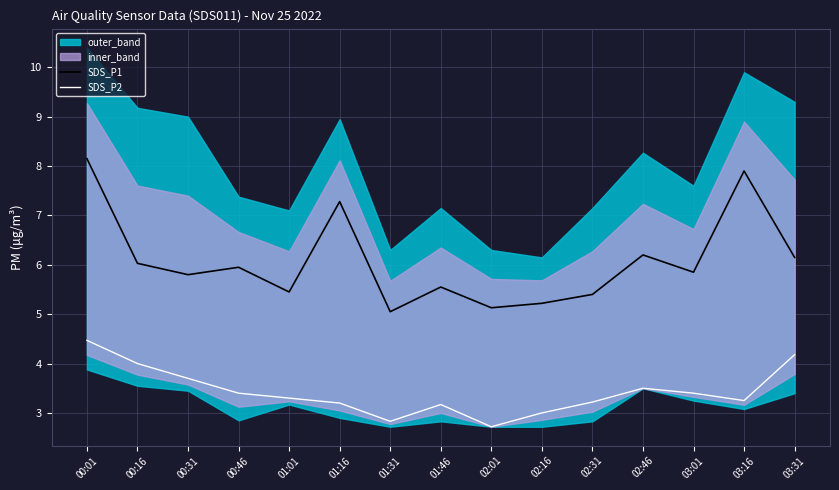

Is the value of SDS_P2 at 01:31 greater than the value of SDS_P1 at 00:31?

No